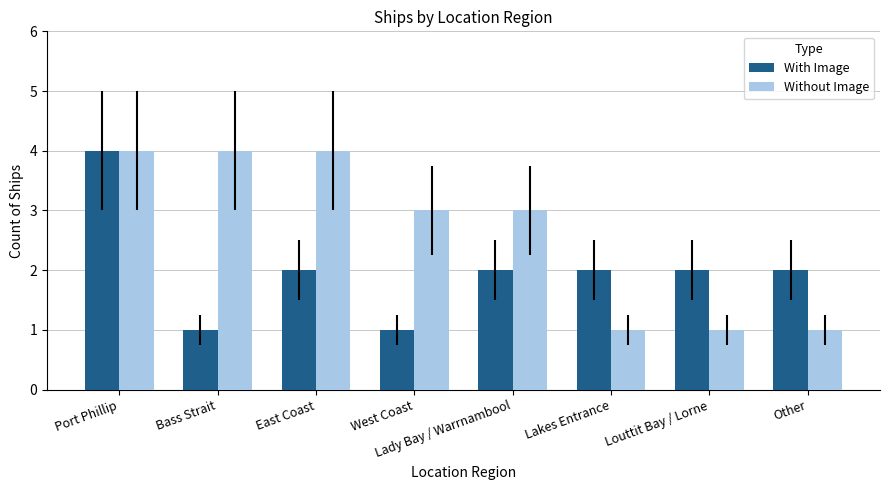

Which series changed the most between Bass Strait and West Coast?

Without Image